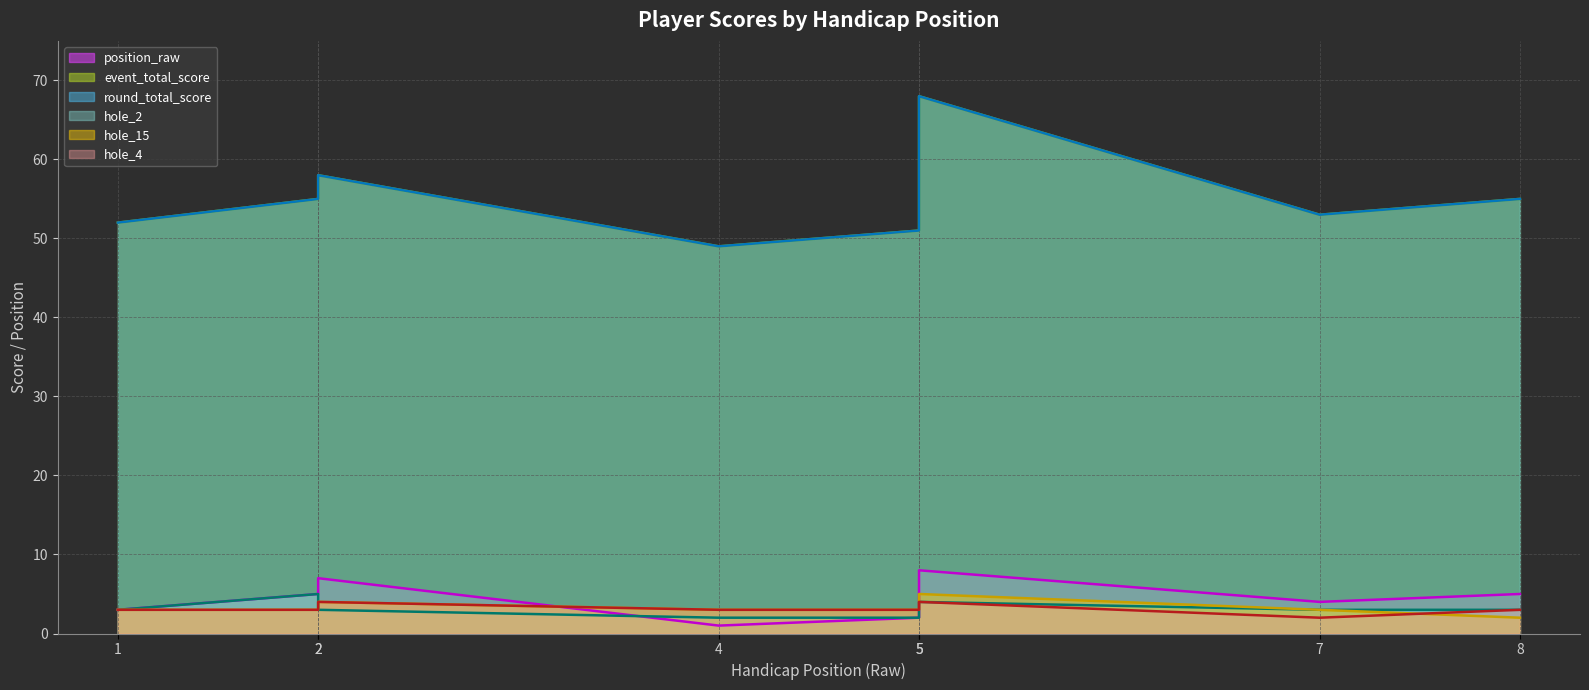

What is the difference between the maximum and minimum values in the hole_4 (line) series?

2